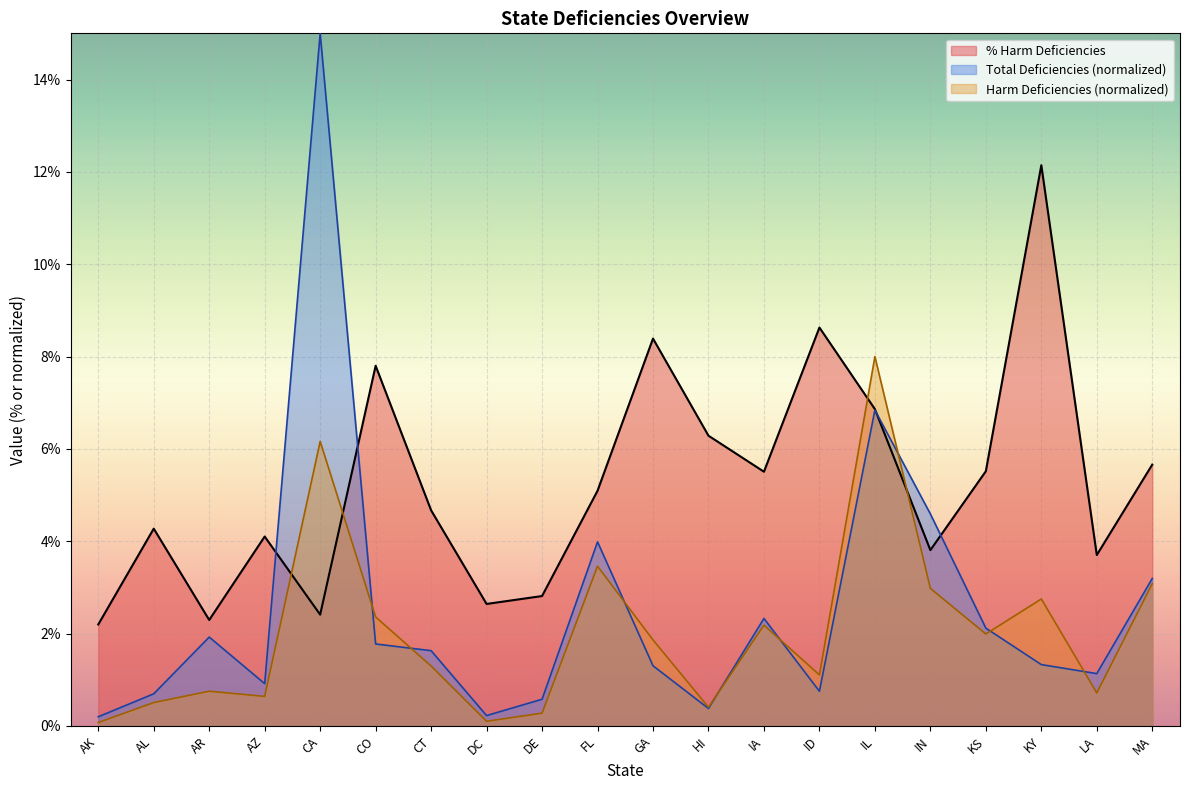

At which label does Total Deficiencies (scaled) reach its minimum?

AK